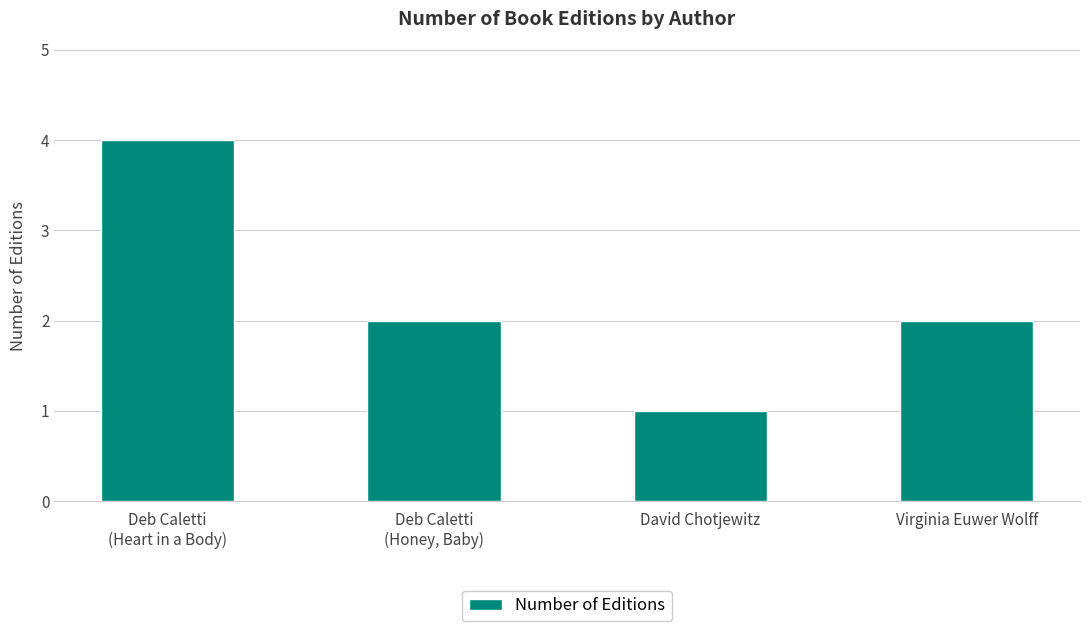

How many data points does each series have?

4